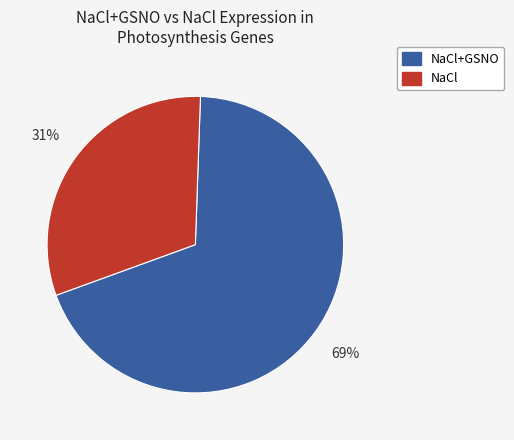

To the nearest percent, what is the average slice percentage?

50%